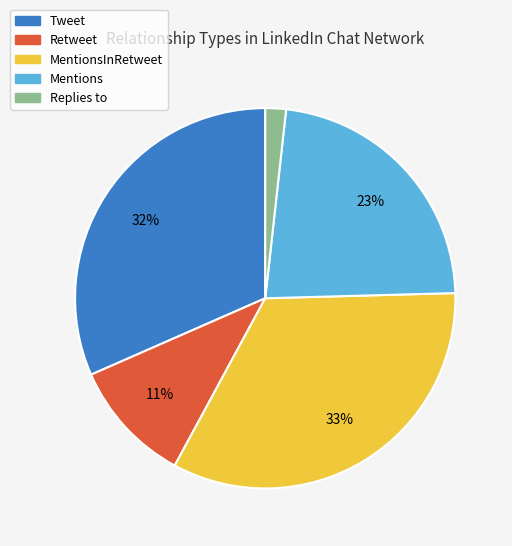

The Replies to slice represents 2% of the pie. True or false?

True